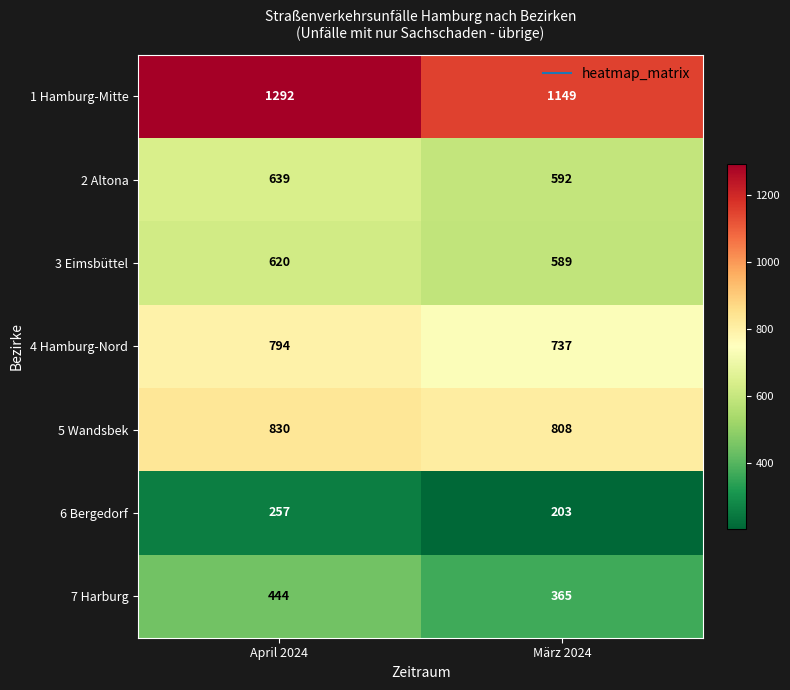

Which series has the widest spread of values?

1 Hamburg-Mitte